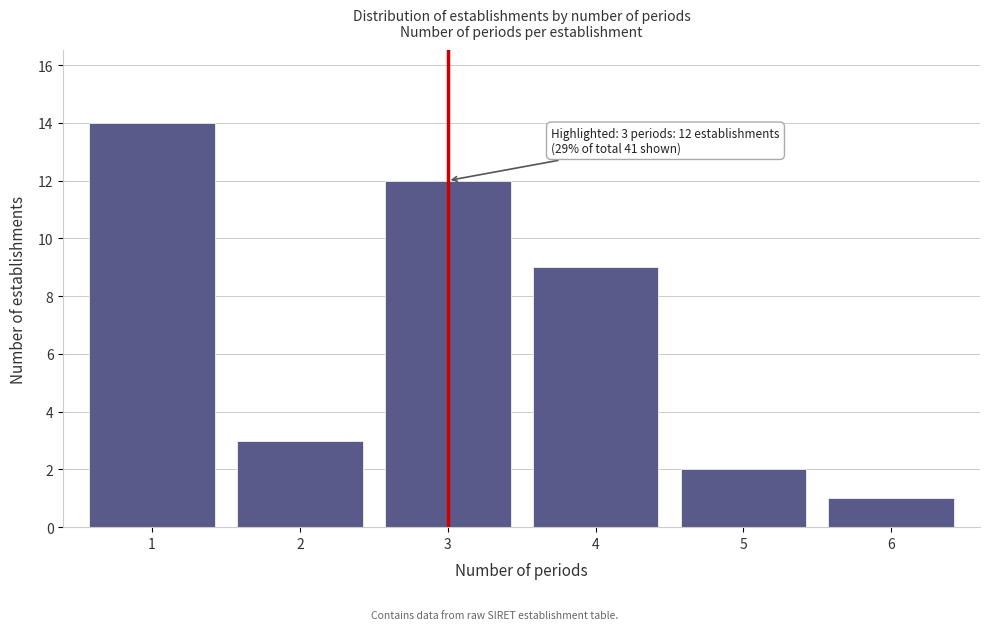

Reading left to right, what are all the values shown in this chart?

14	3	12	9	2	1